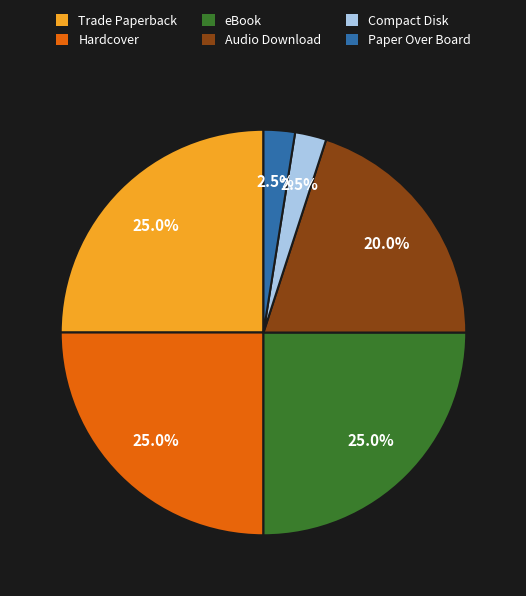

What percentage is the Trade Paperback slice, to the nearest percent?

25%